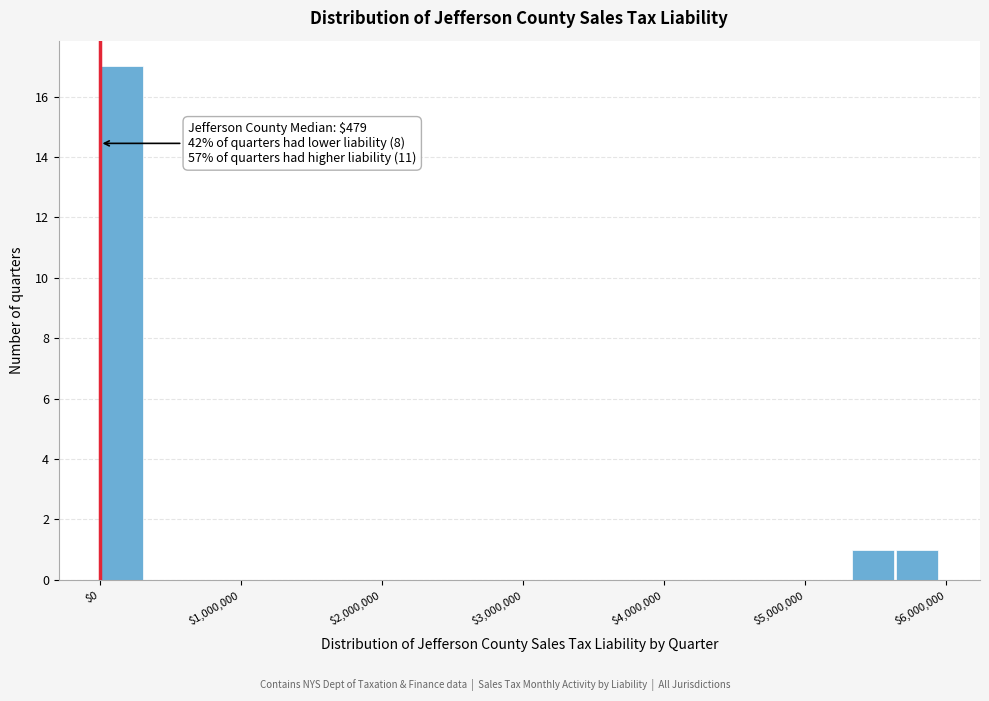

Around what value on the x-axis is the tallest bar? Give the approximate position of its centre, as read against the axis.

200000